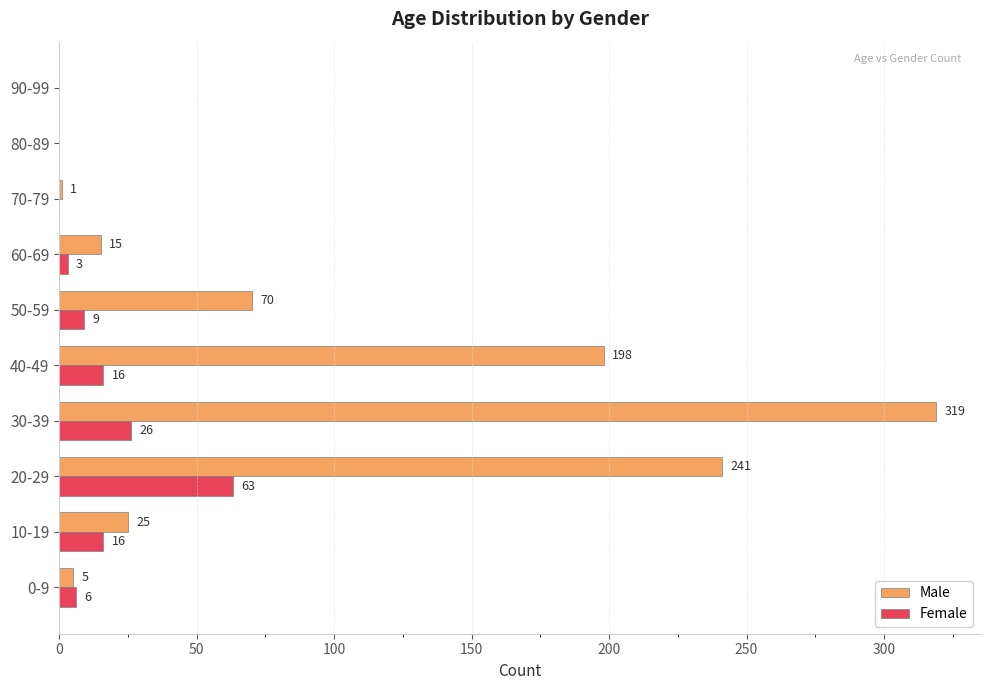

Between 10-19 and 60-69, which series saw the biggest shift?

Female